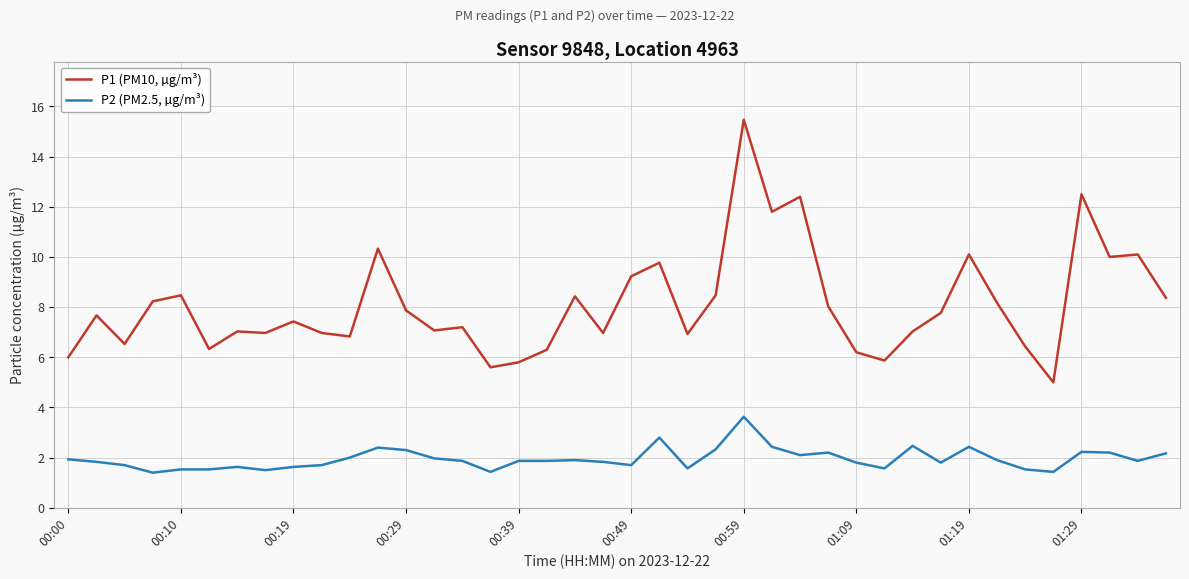

Rank the series by their average value, from highest to lowest.

P1 (PM10, µg/m³), P2 (PM2.5, µg/m³)